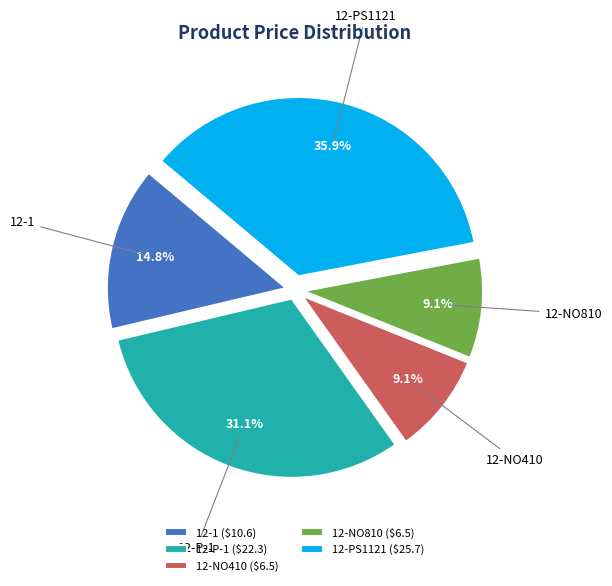

Combined, what portion of the pie is 12-P-1 and 12-NO410?

40.2%